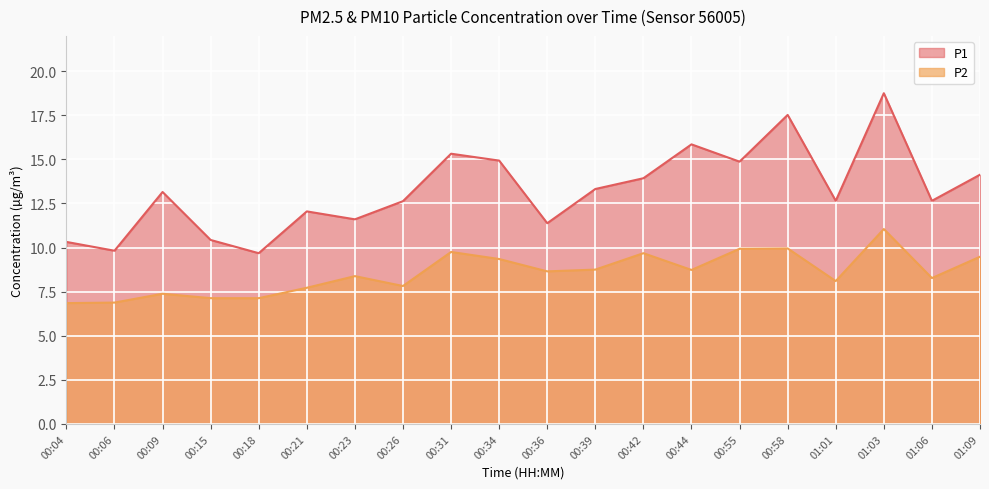

The value of P1 at 00:09 is 13.2. True or false?

True